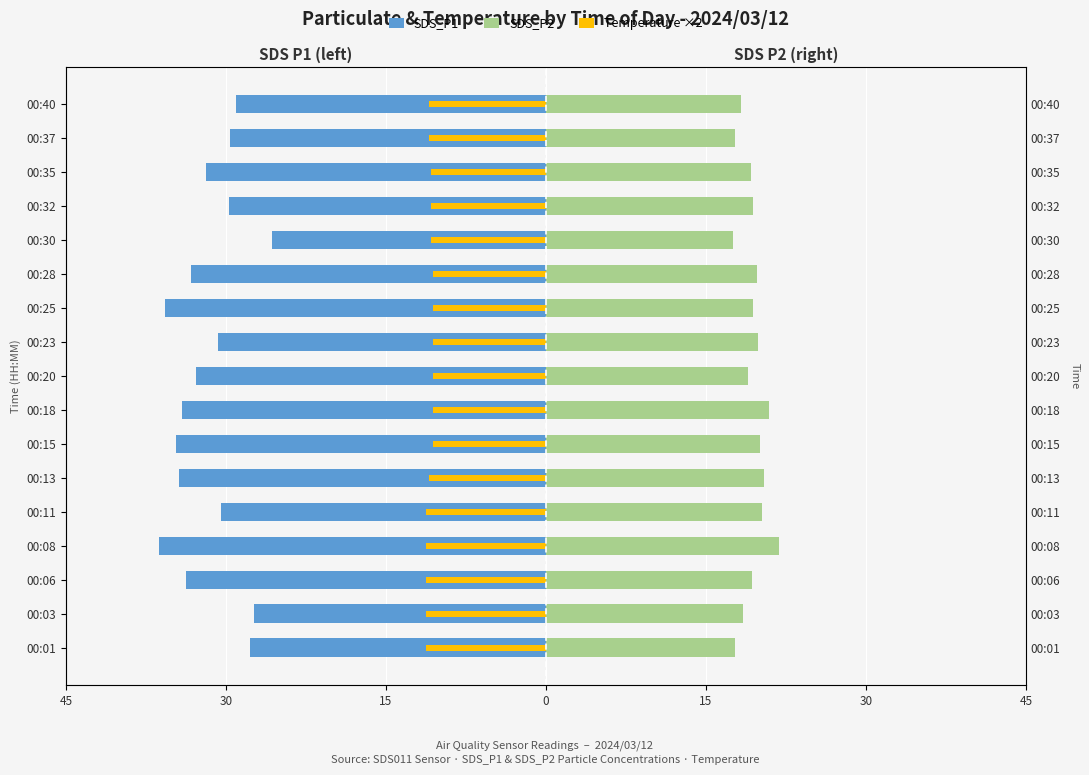

Rank the series at 7 from highest to lowest value.

SDS_P2, Temp (×2, left), SDS_P1